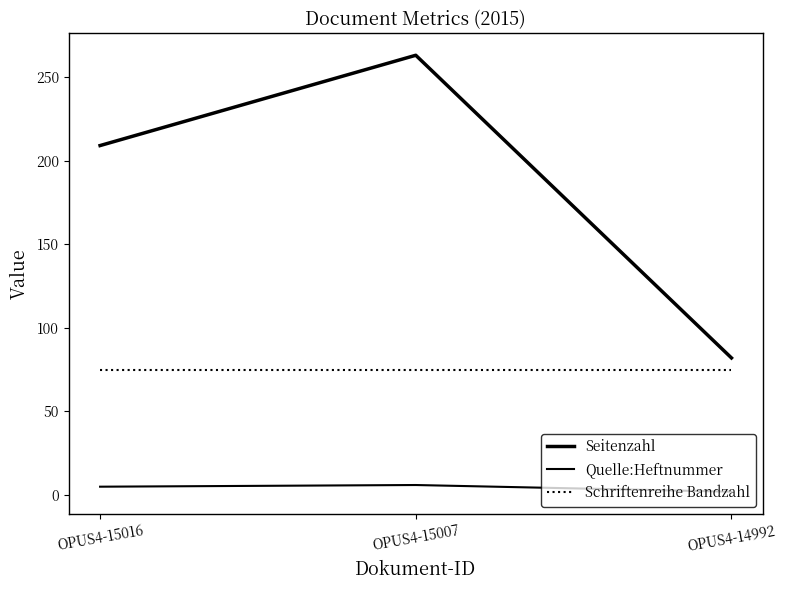

Does the chart have visible grid lines?

No